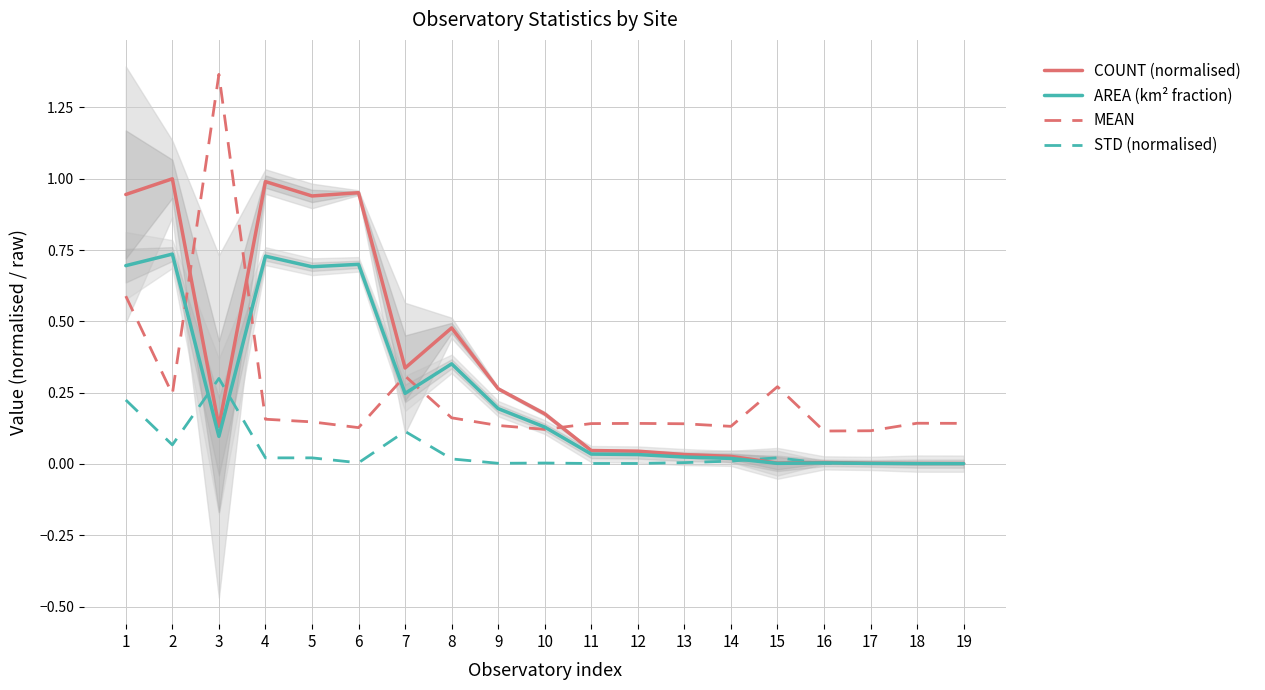

How many series are shown in this chart?

4